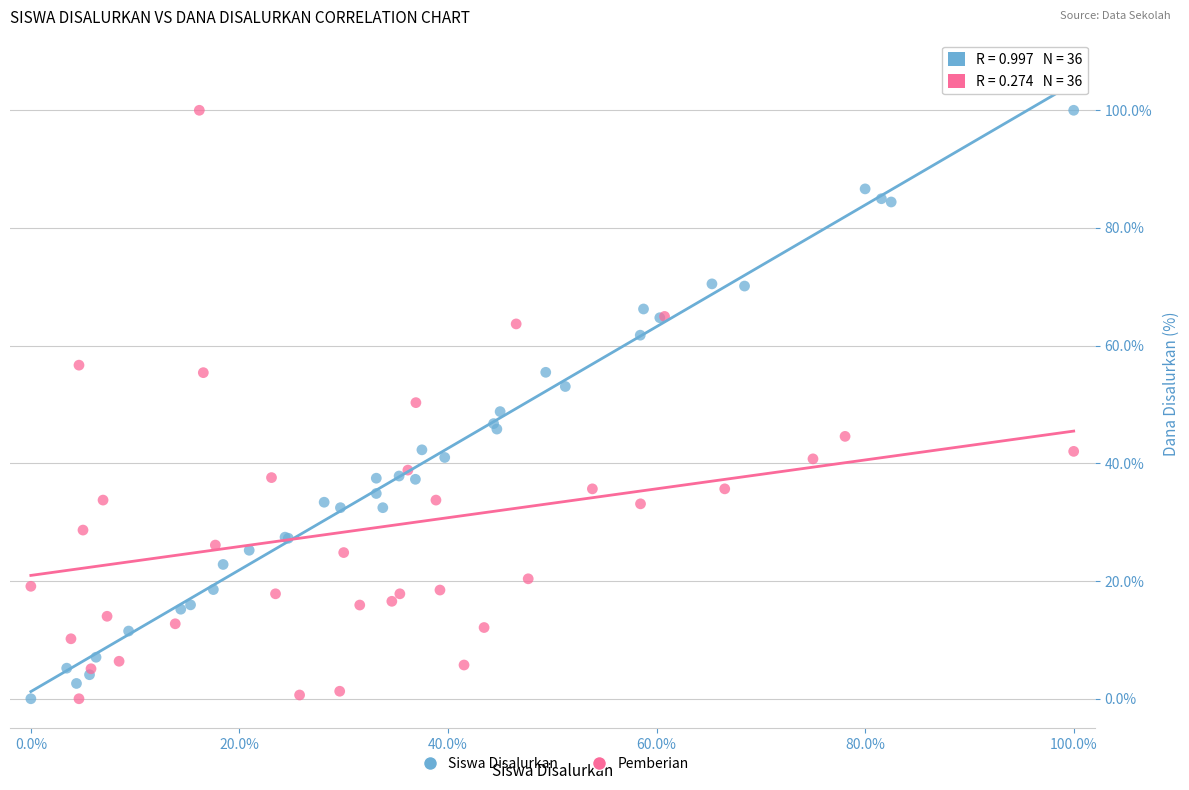

What are all the series names shown in the legend?

Siswa Disalurkan, Pemberian